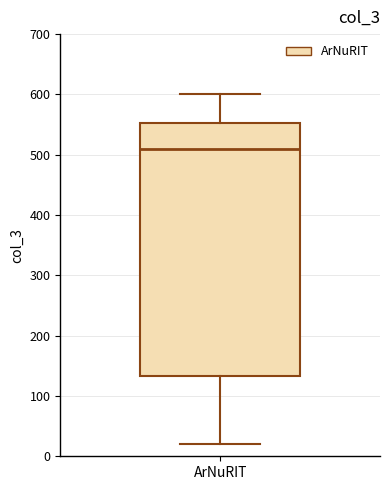

Where does the median line of the box for ArNuRIT sit on the y-axis? The values are not printed on the chart, so give them approximately, as read against the axis.

510